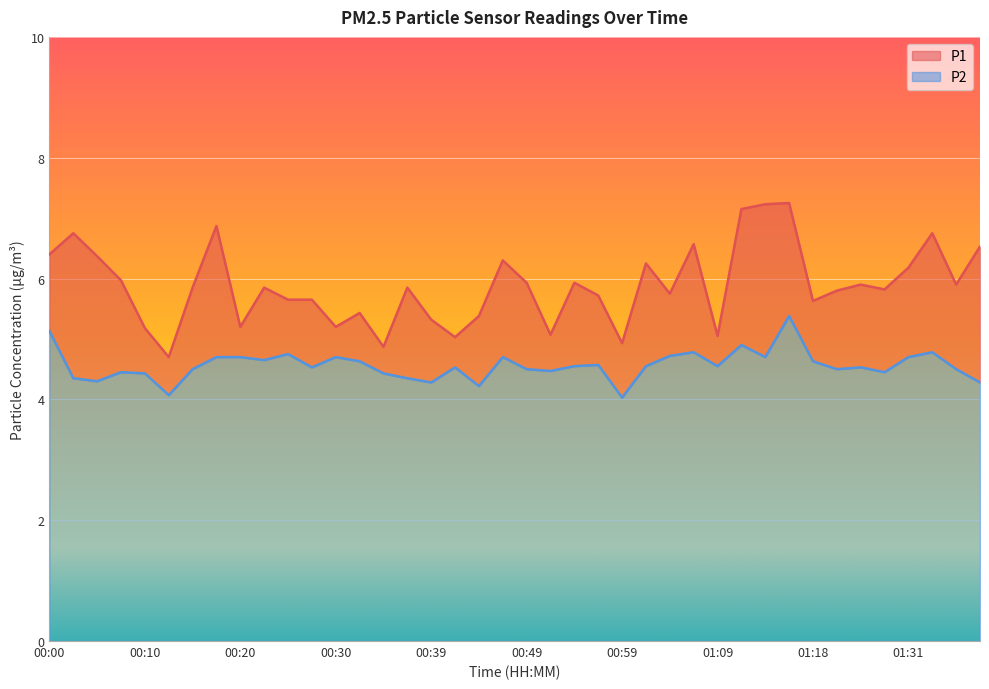

What is the difference between the maximum and second lowest values in the P1 series?

2.4